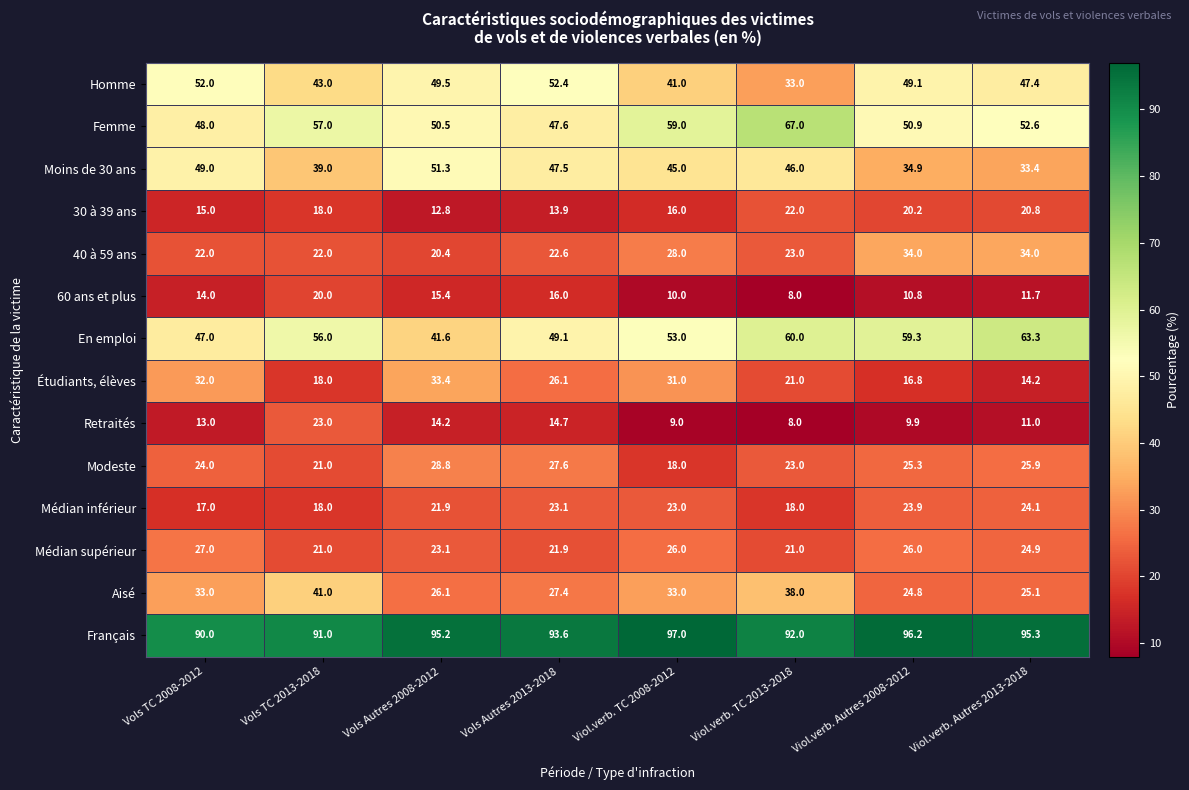

At which label is 40 à 59 ans closest to 27?

Viol.verb. TC 2008-2012